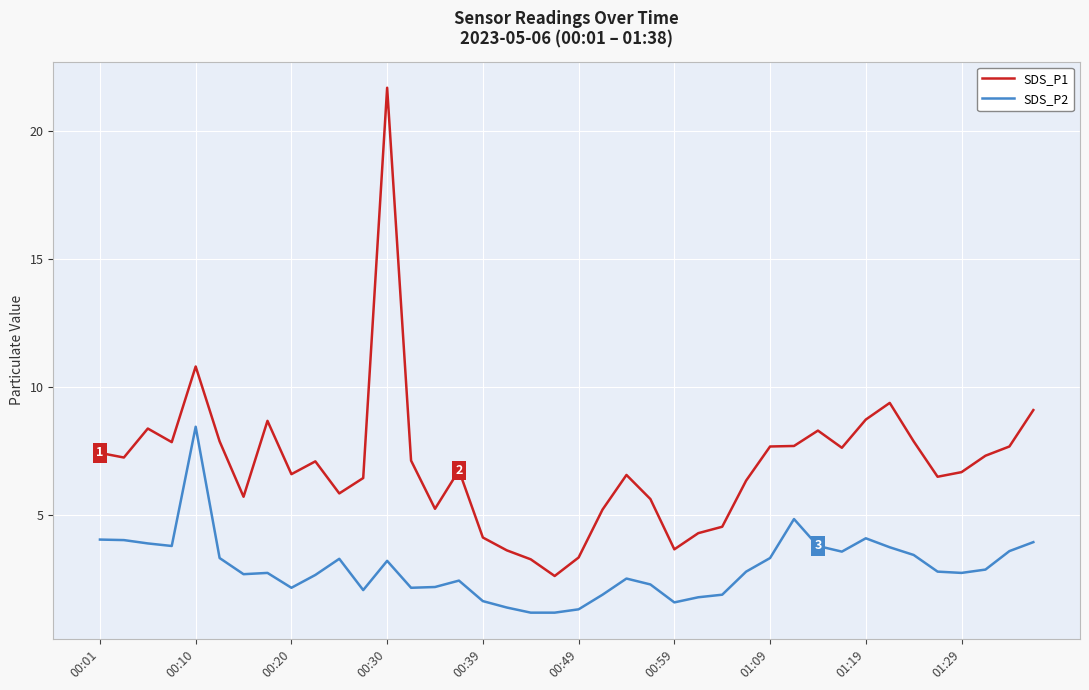

Rank the series by their maximum value, from highest to lowest.

SDS_P1, SDS_P2